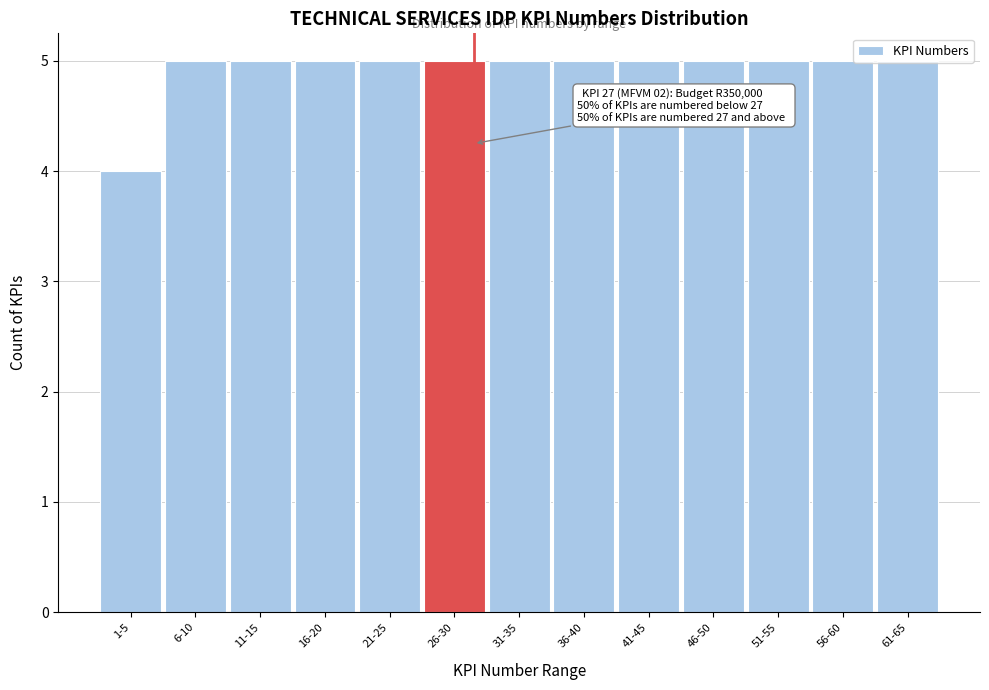

Approximately how many times larger is the value at 26-30 compared to 51-55?

1.0